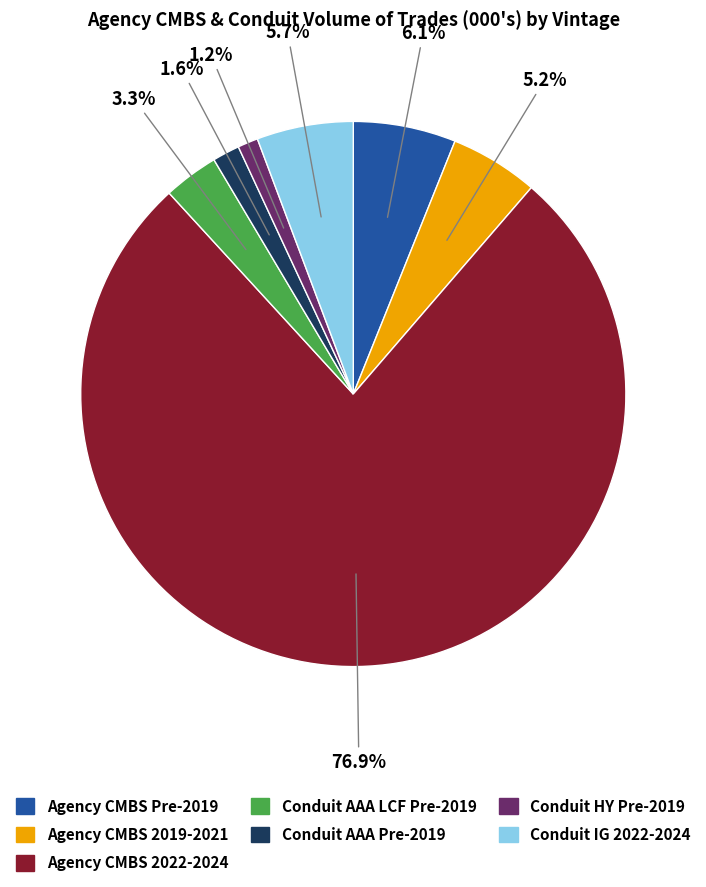

Count the number of slices in the pie.

7